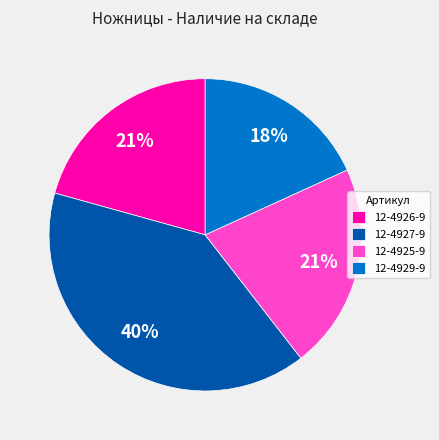

Combined, do 12-4927-9 and 12-4926-9 account for over 50%?

Yes